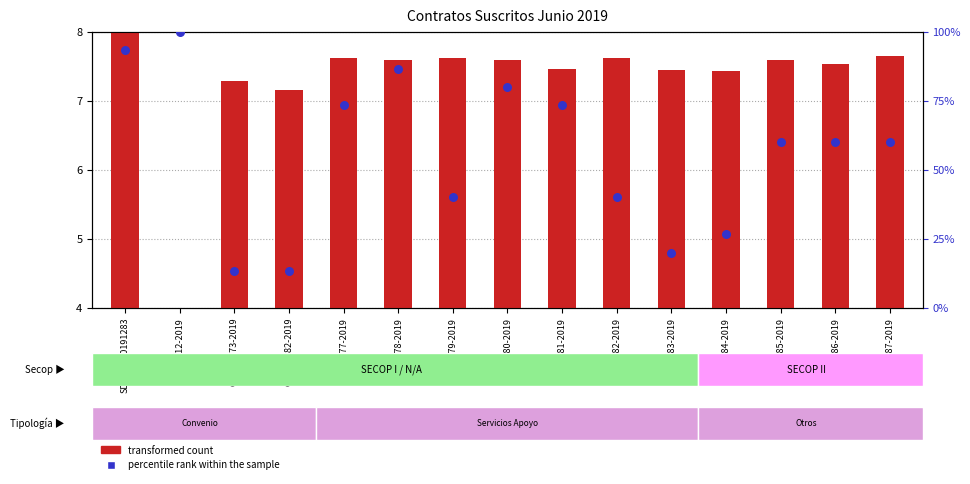

At which category is the sum across all series the highest?

CONV-612-2019